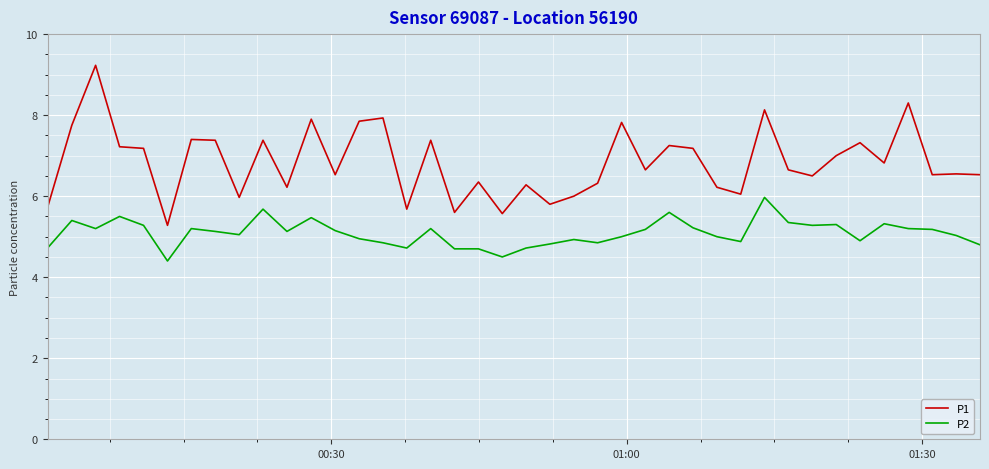

What is the sum of all P1 values?

273.4